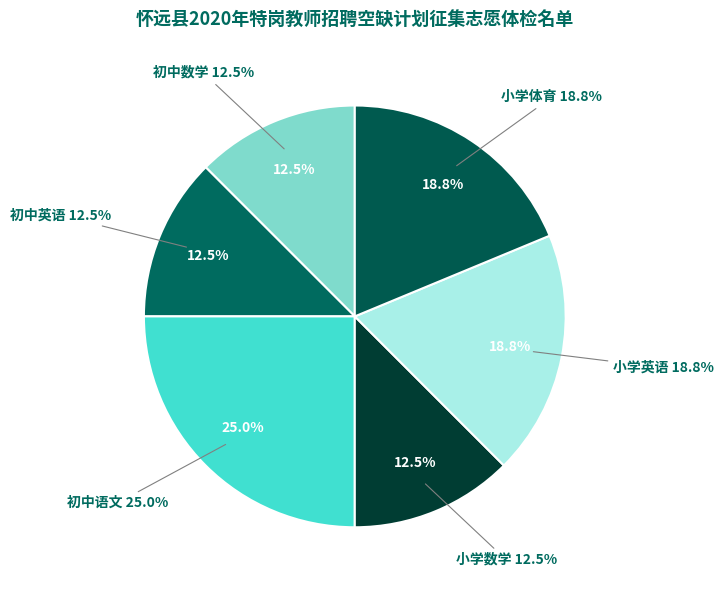

Does any single category account for the majority?

No